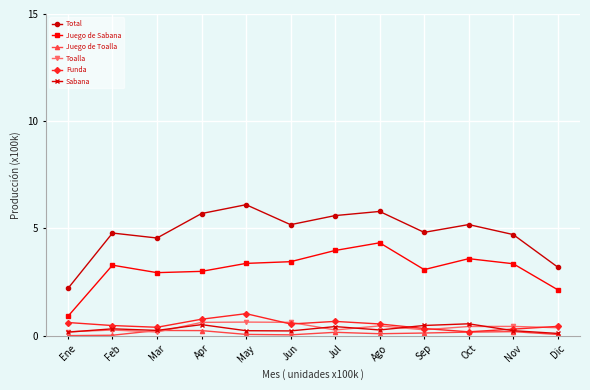

Which series has the largest range (max minus min)?

Total